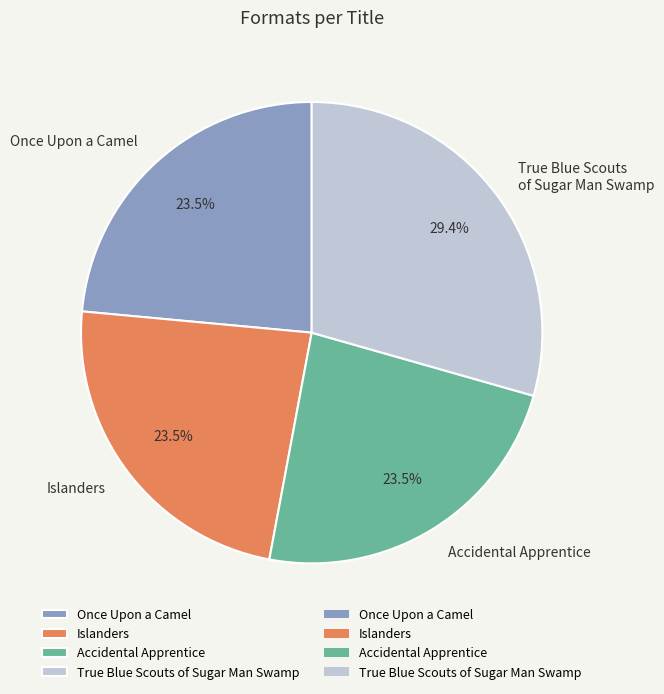

Does Accidental Apprentice represent more than half of the total?

No